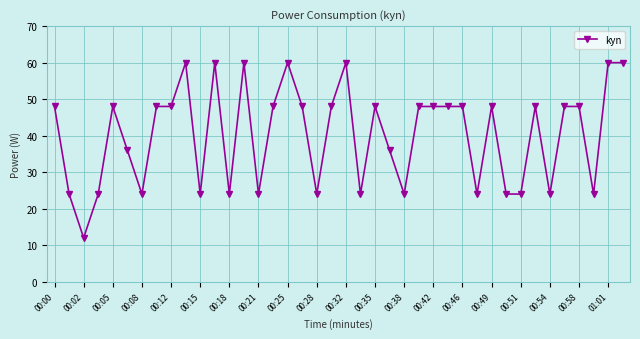

What is the difference between the second highest and minimum values?

48.0